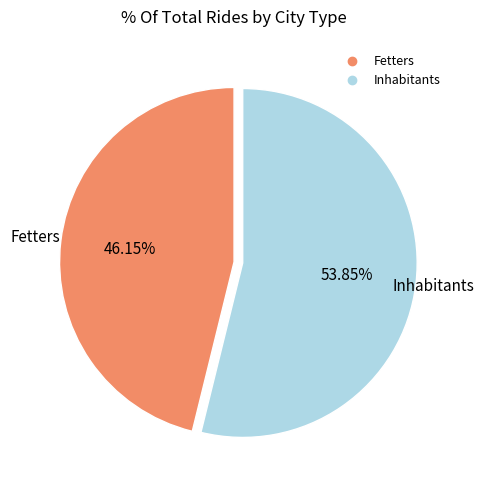

Which category has the biggest portion of the pie?

Inhabitants